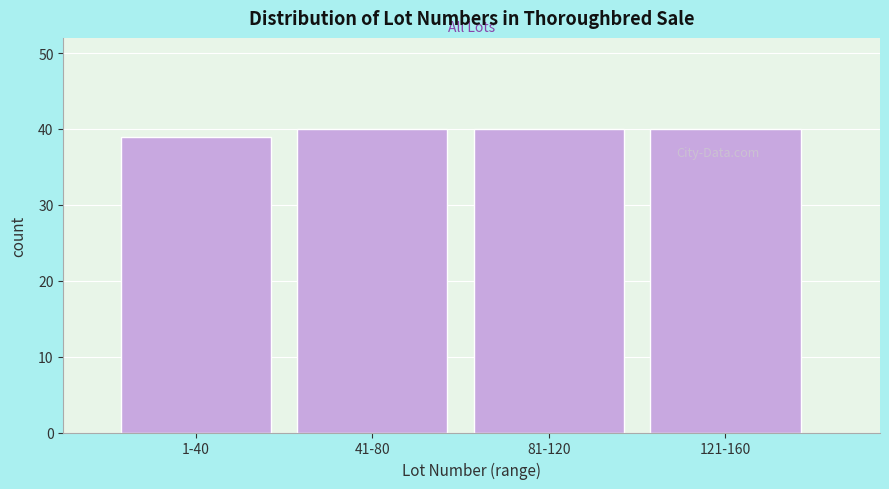

Reading left to right, extract all data points from this chart.

1-40=39	41-80=40	81-120=40	121-160=40